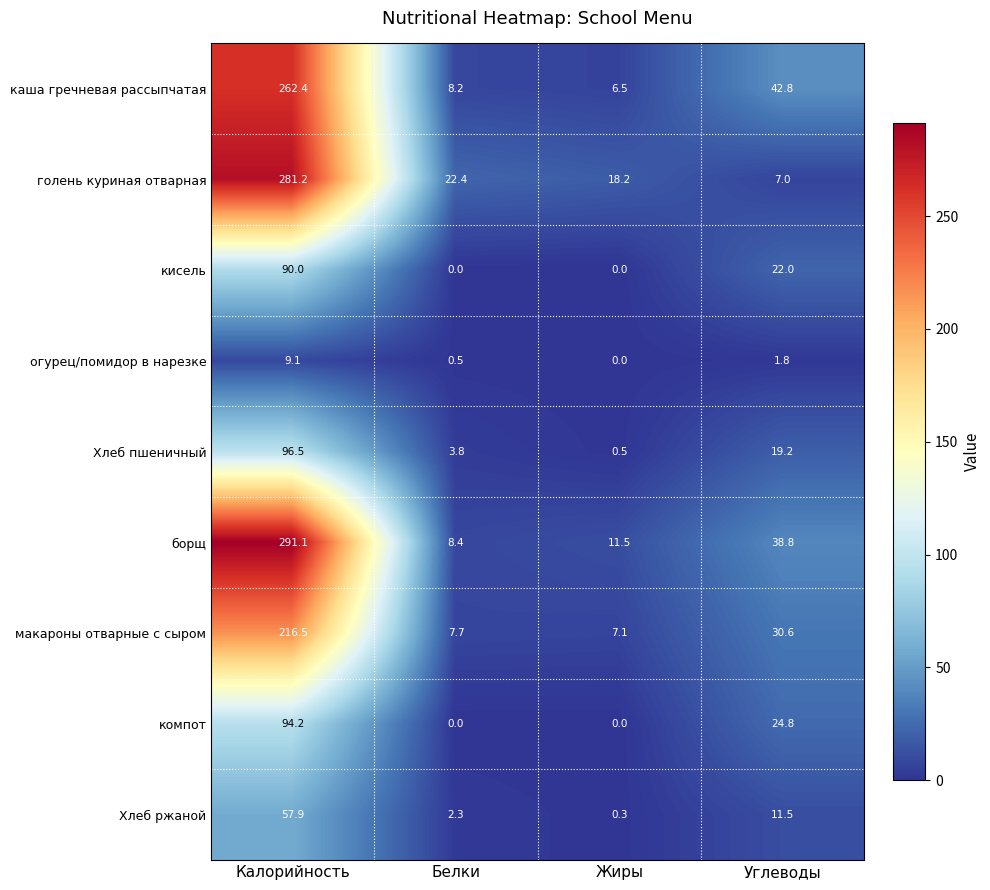

List the series in order of their peak value, lowest first.

огурец/помидор в нарезке, Хлеб ржаной, кисель, компот, Хлеб пшеничный, макароны отварные с сыром, каша гречневая рассыпчатая, голень куриная отварная, борщ